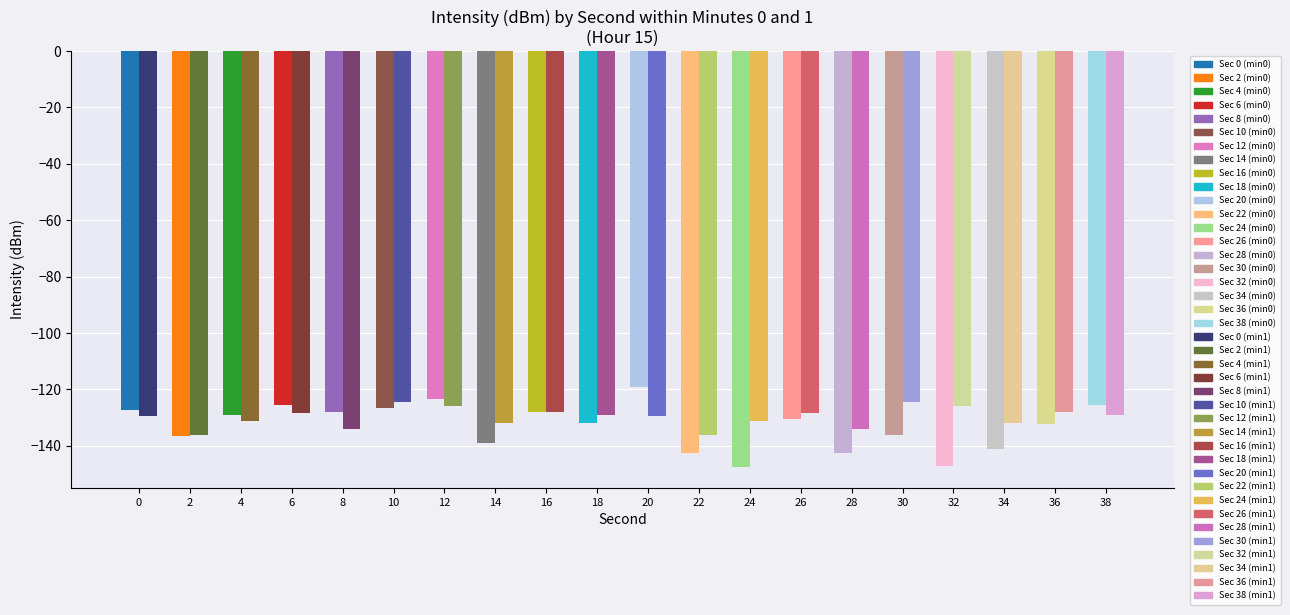

What is the total value across all series at 20?

-248.9